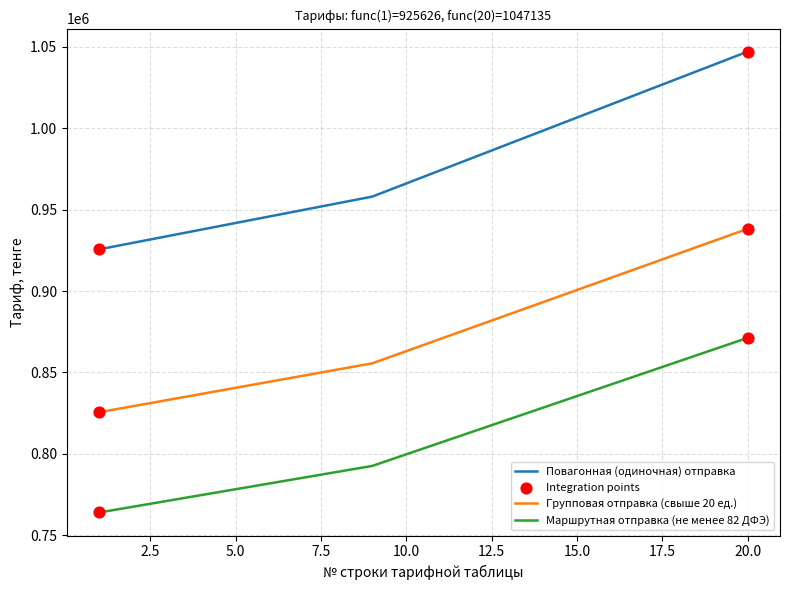

At how many categories does at least one series exceed 980945?

9